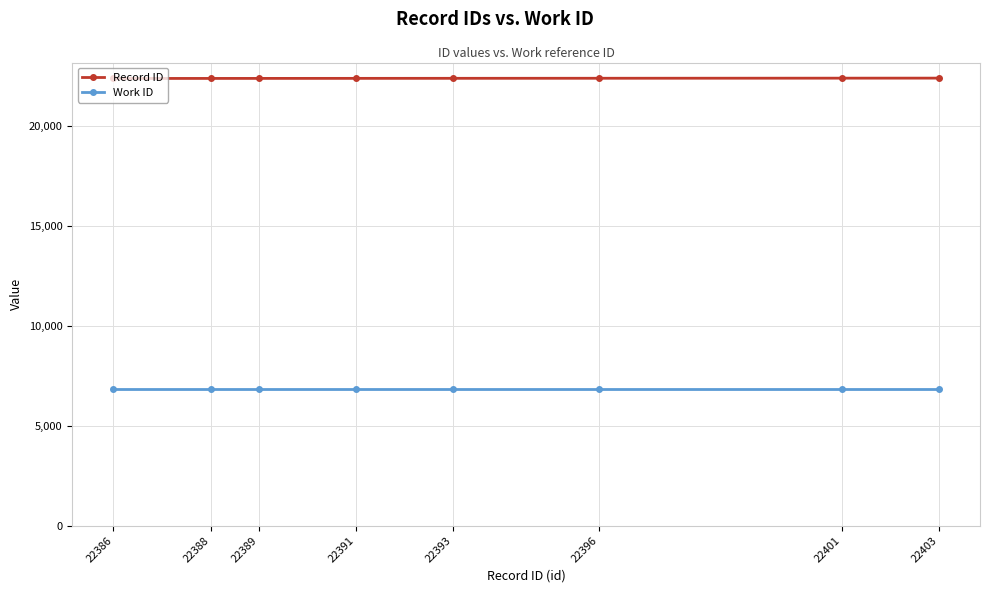

List the series in order of their overall mean, highest first.

Record ID, Work ID